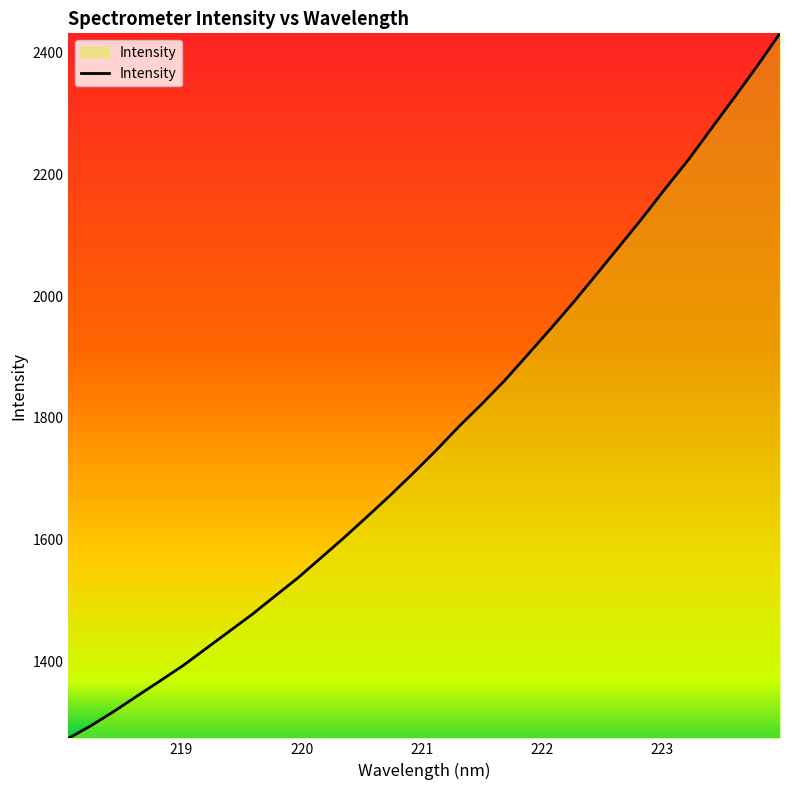

What is the difference between the maximum and minimum values?

1158.8